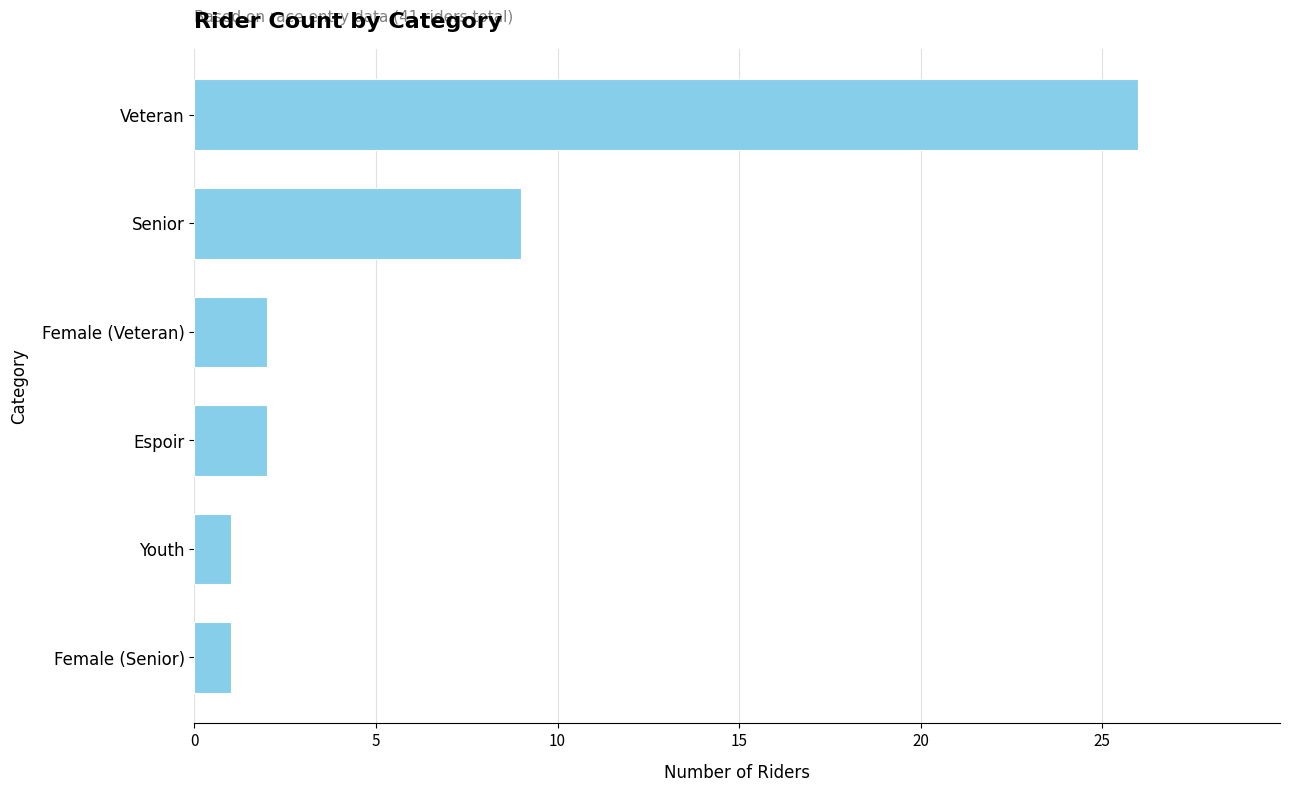

What is the sum of the values at Espoir and Youth?

3